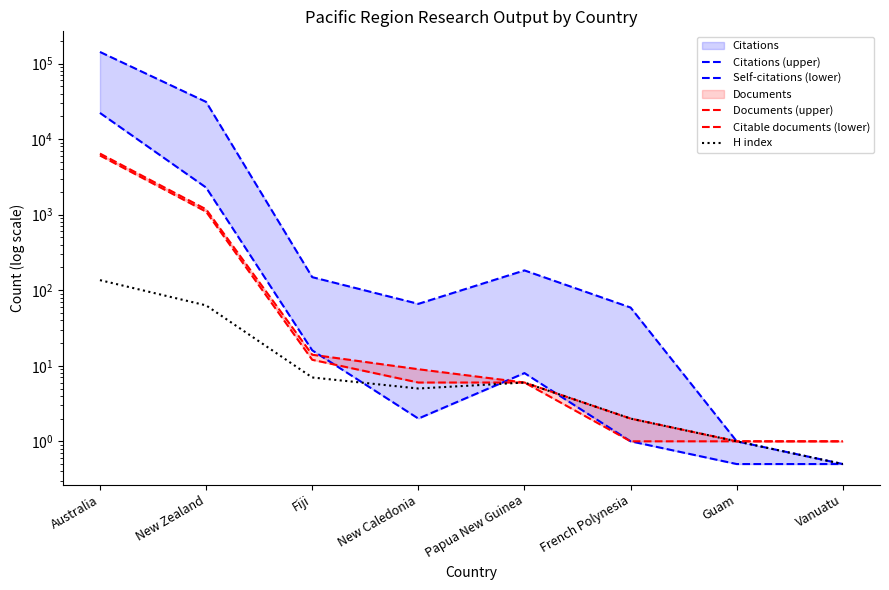

At which category does the chart reach its minimum across all series?

Vanuatu